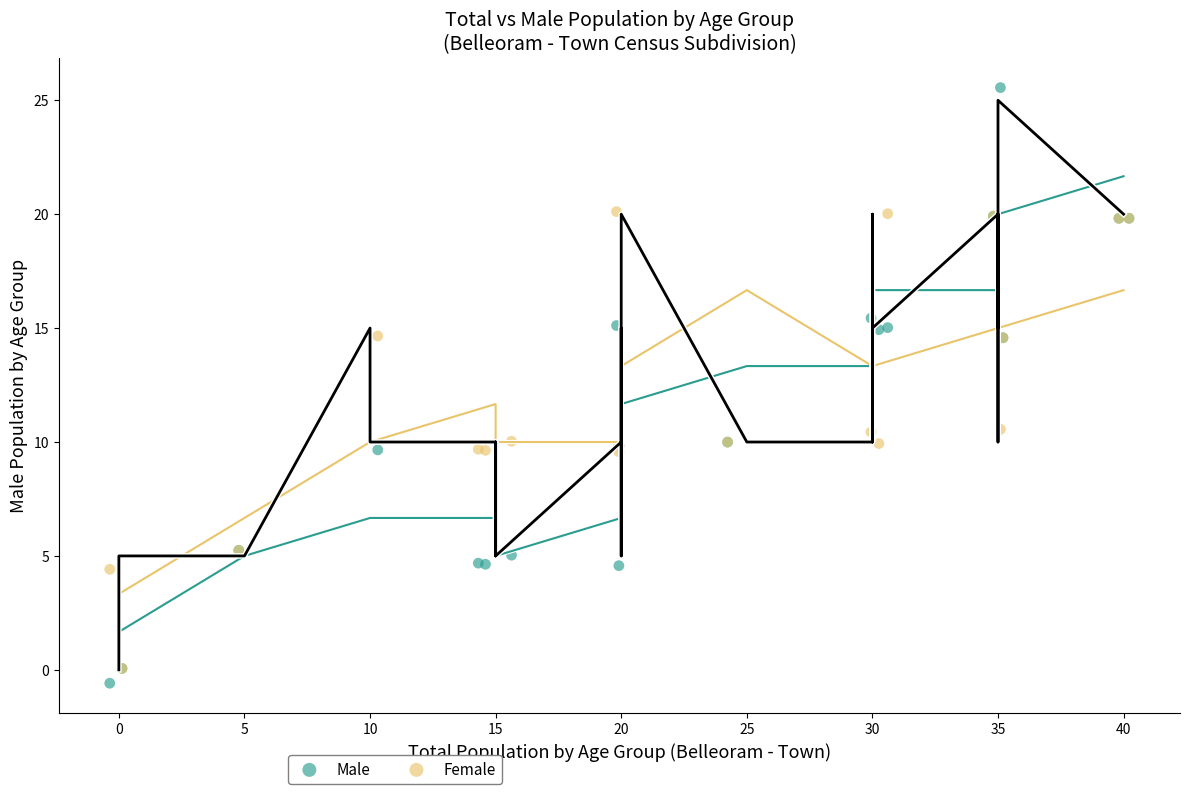

What are all the series names shown in the legend?

Male, Female